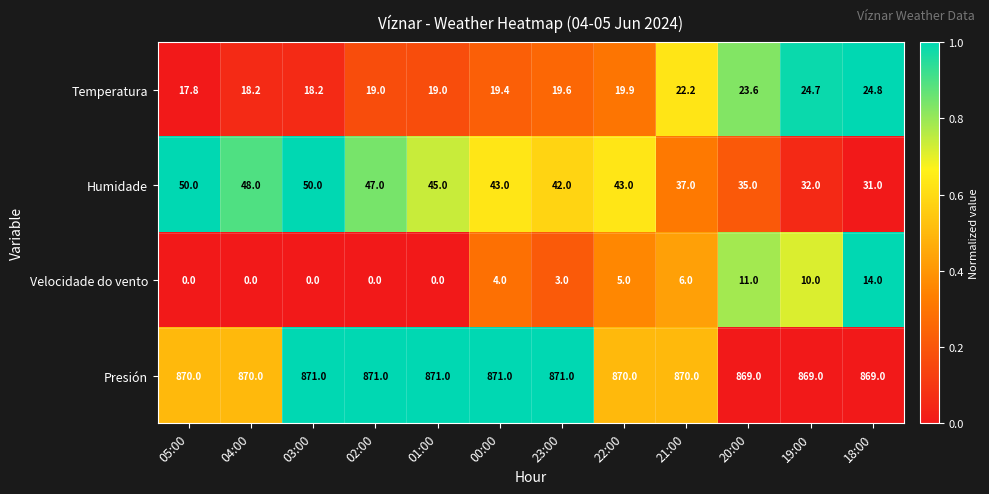

Read the Presión value at 20:00.

869.0